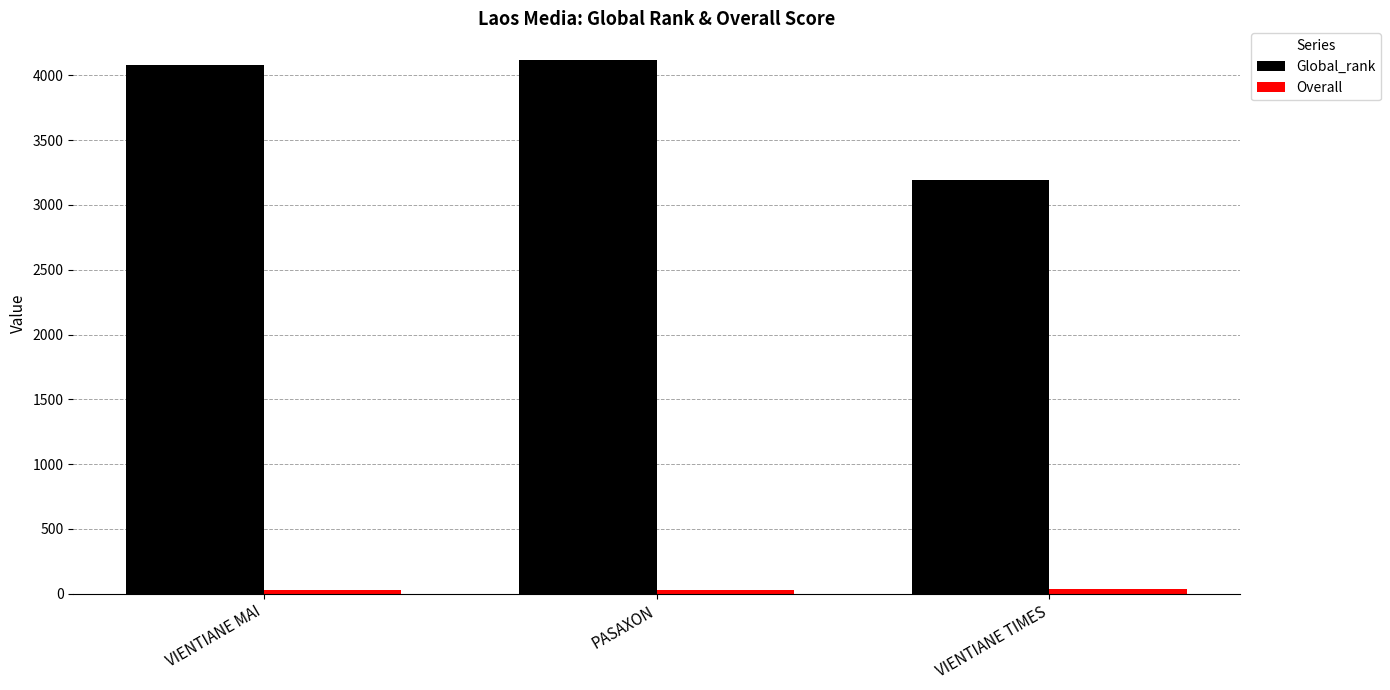

The Global_rank series shows 4119.0 at PASAXON. True or false?

True